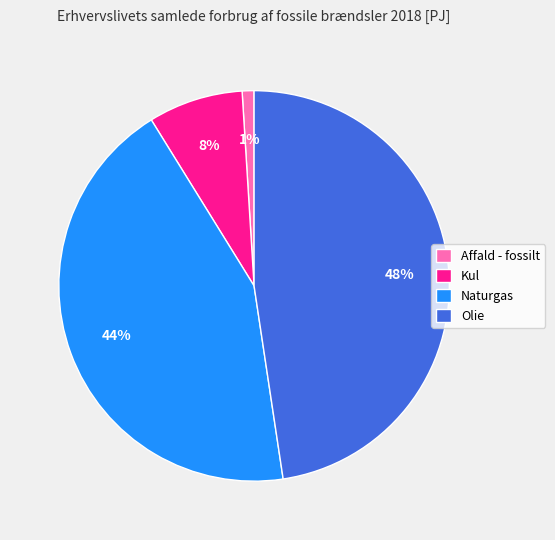

Rank the categories by value from highest to lowest.

Olie, Naturgas, Kul, Affald - fossilt